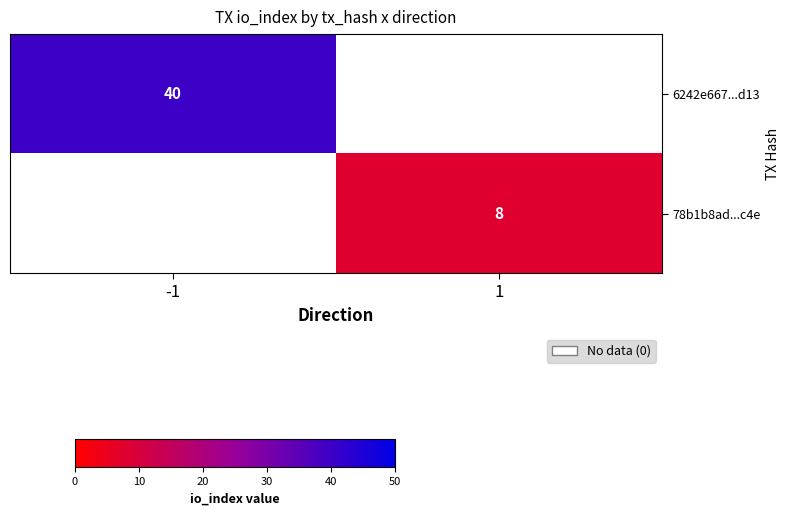

Is it true that 78b1b8ad...c4e equals 8 at 1?

True